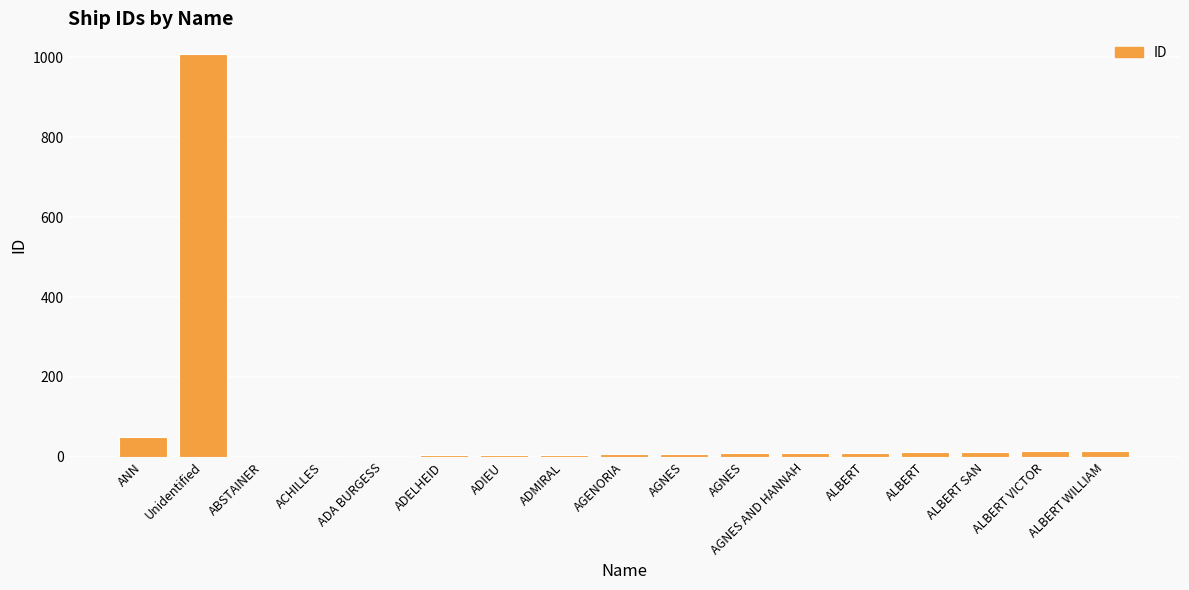

How many distinct data groups are displayed?

1